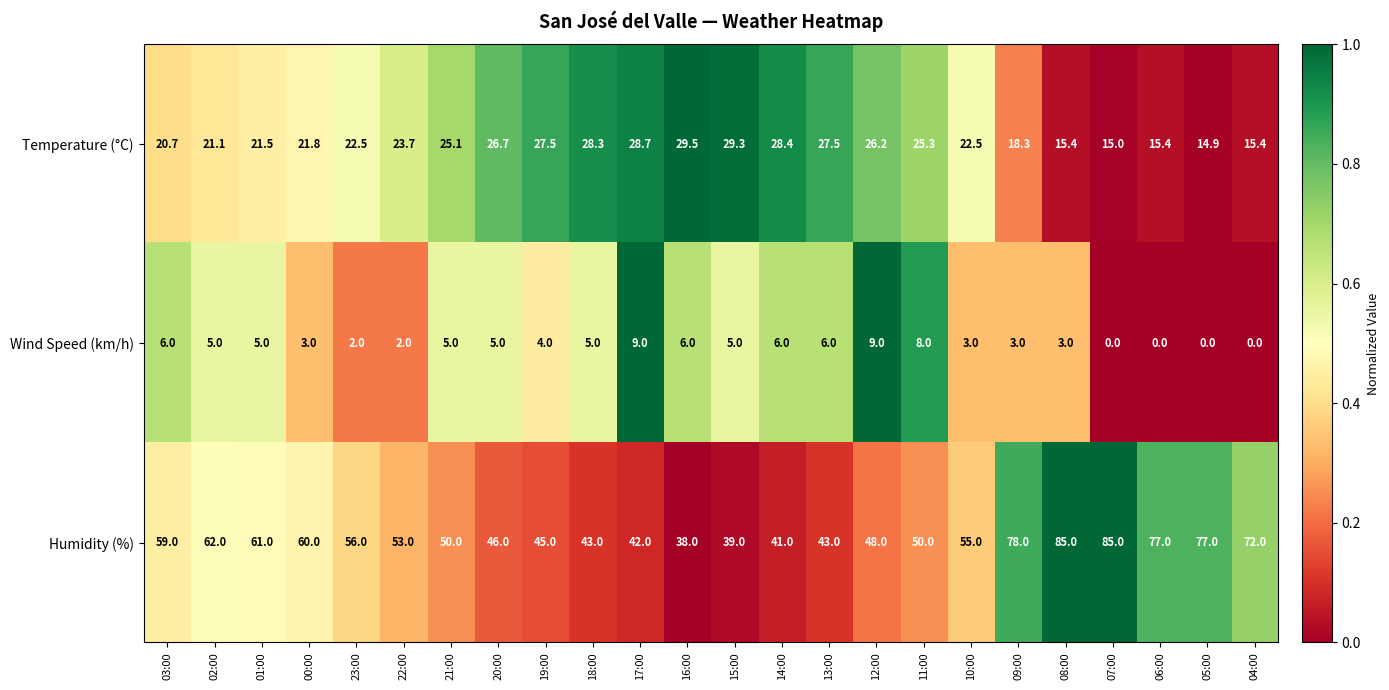

Which series changed the most between 01:00 and 22:00?

Humidity (%)